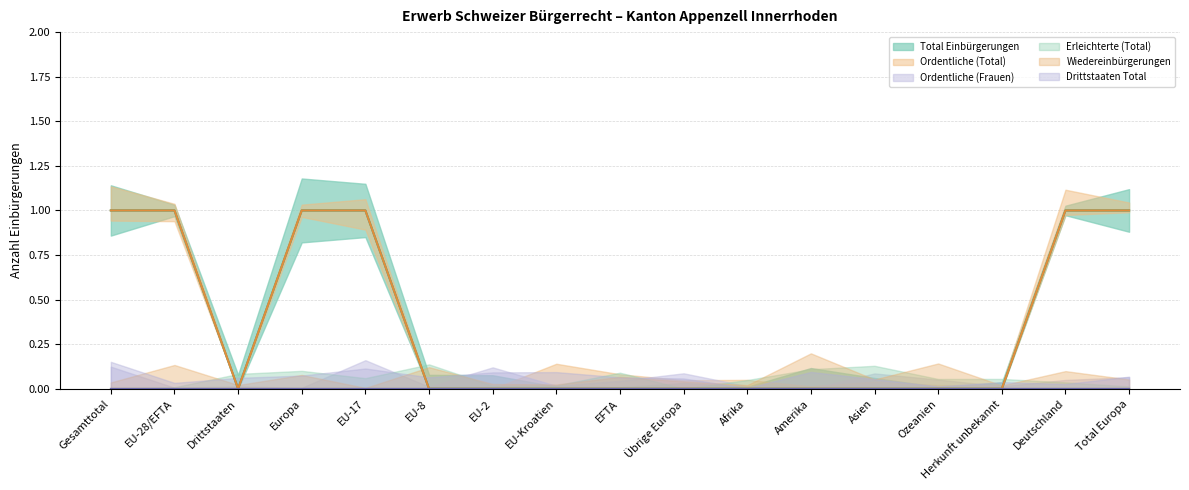

At which label is Total Einbürgerungen closest to 0?

Drittstaaten